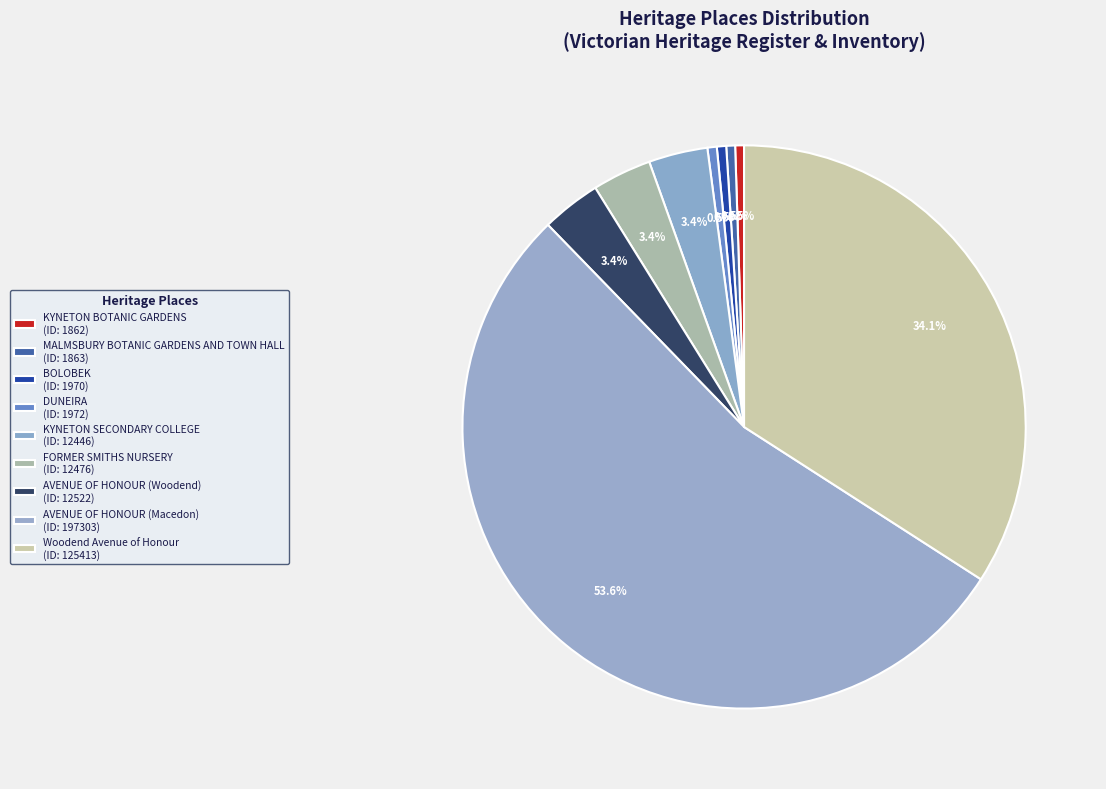

Approximately how many times larger is the value at KYNETON BOTANIC GARDENS compared to MALMSBURY BOTANIC GARDENS AND TOWN HALL?

1.0